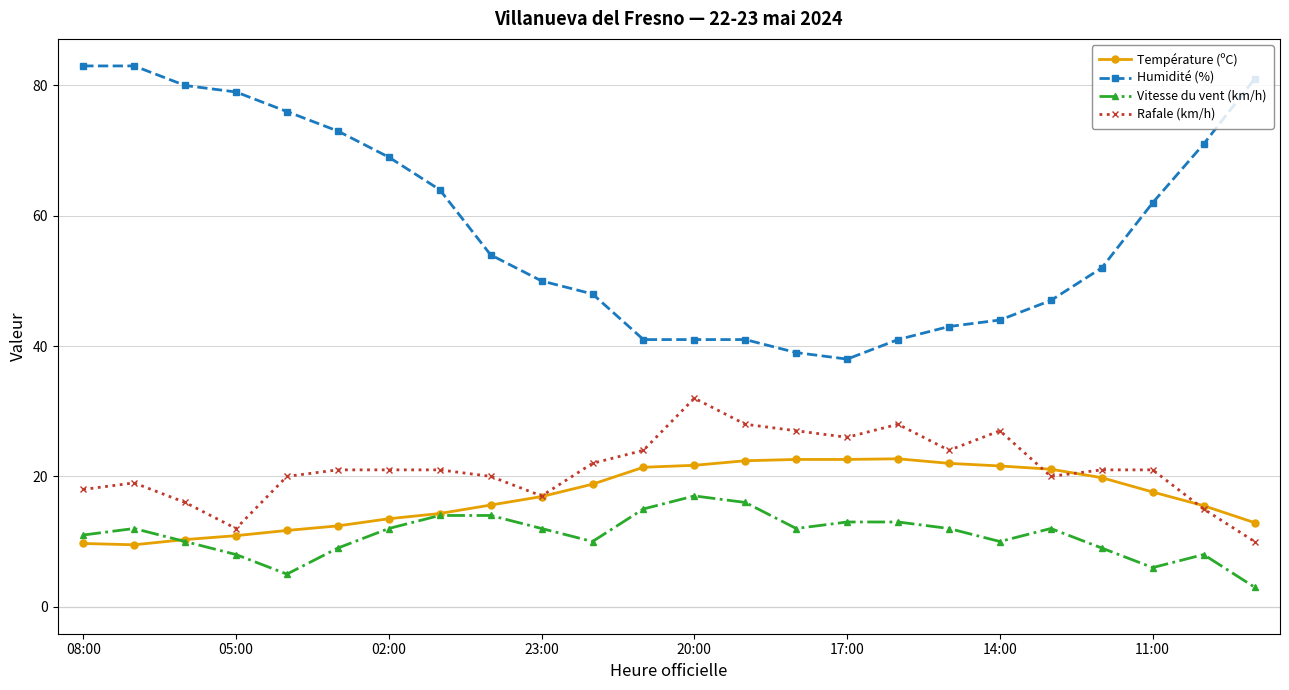

Which series has the largest range (max minus min)?

Humidité (%)